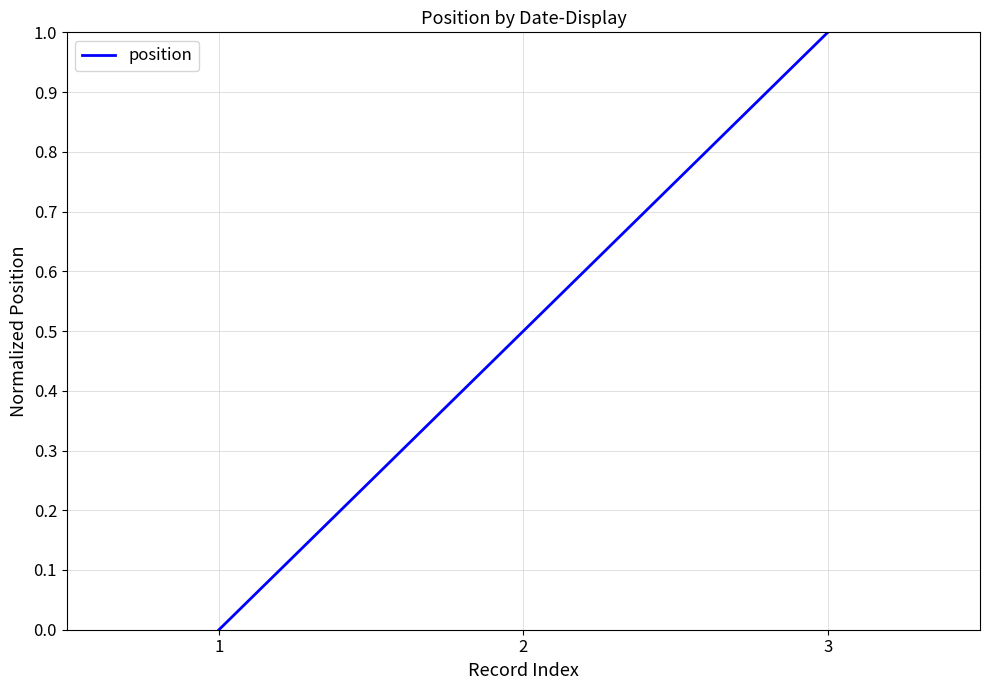

Does the chart have visible grid lines?

Yes